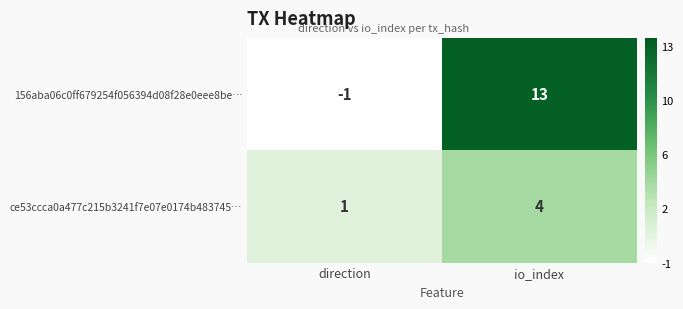

At which label is ce53ccca0a477c215b3241f7e07e0174b483745… closest to 2?

direction